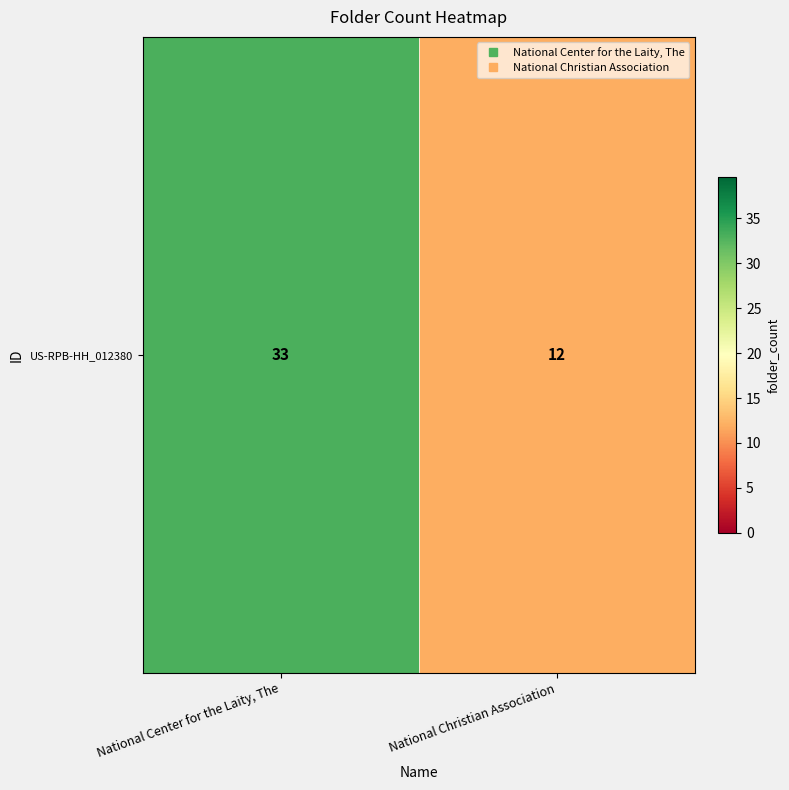

Reading left to right, list all the values displayed in this chart.

National Center for the Laity, The=33	National Christian Association=12